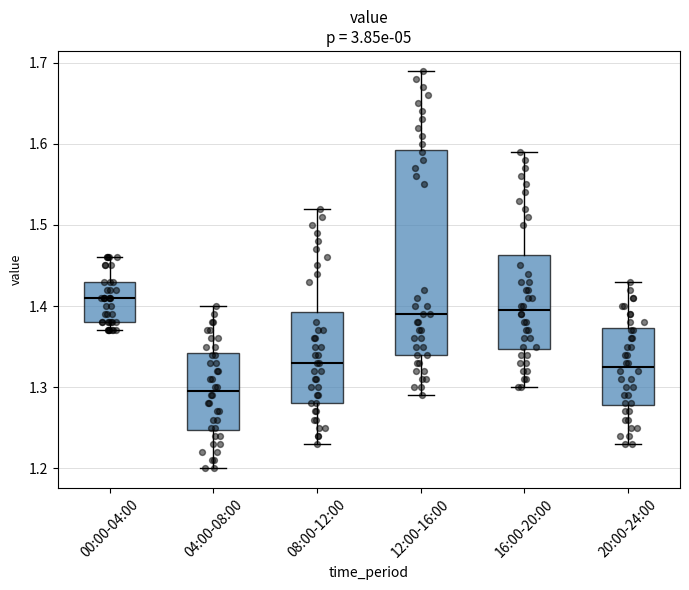

Which box is the tallest, from its lower edge to its upper edge?

12:00-16:00